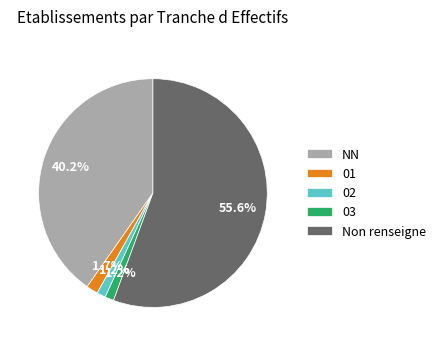

How many slices are in this pie chart?

5